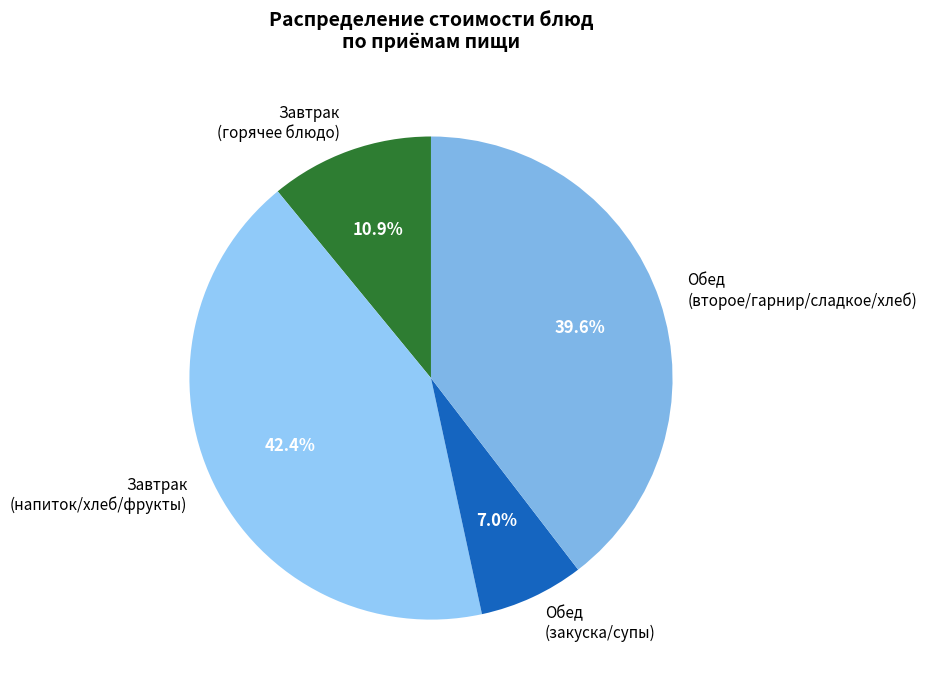

Rank the categories by value from highest to lowest.

Завтрак (напиток/хлеб/фрукты), Обед (второе/гарнир/сладкое/хлеб), Завтрак (горячее блюдо), Обед (закуска/супы)